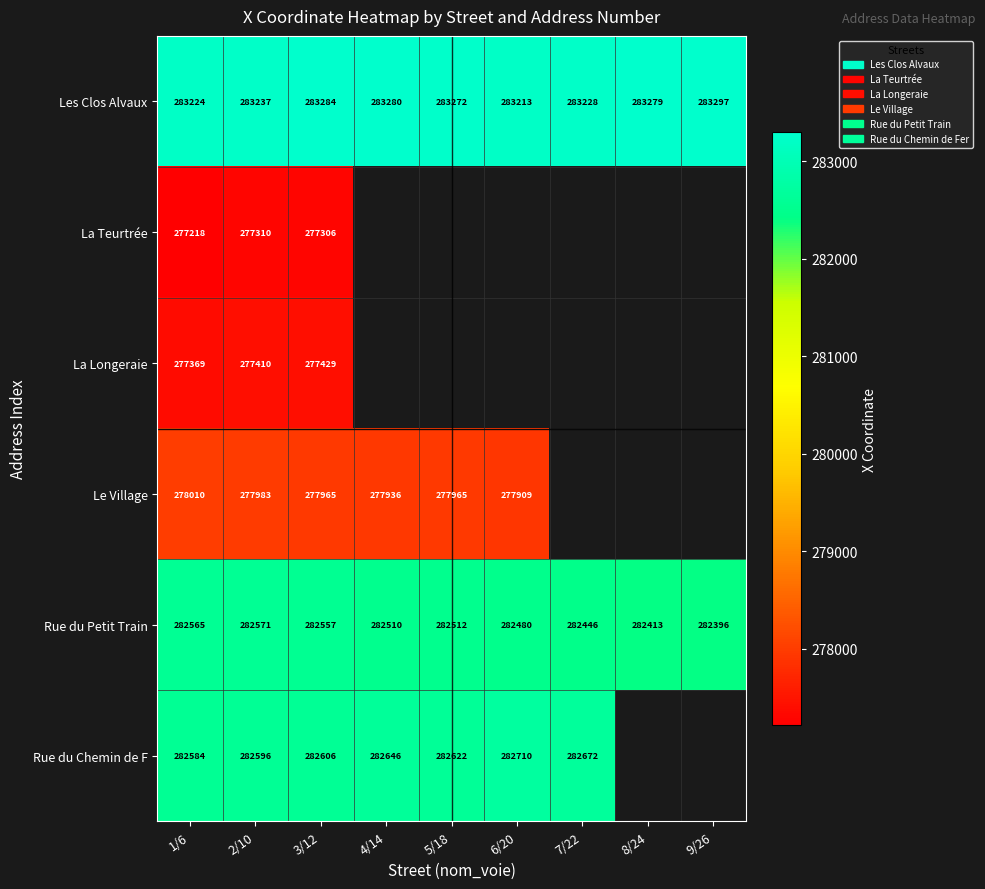

Which has a higher value, 4/14 or 6/20?

4/14